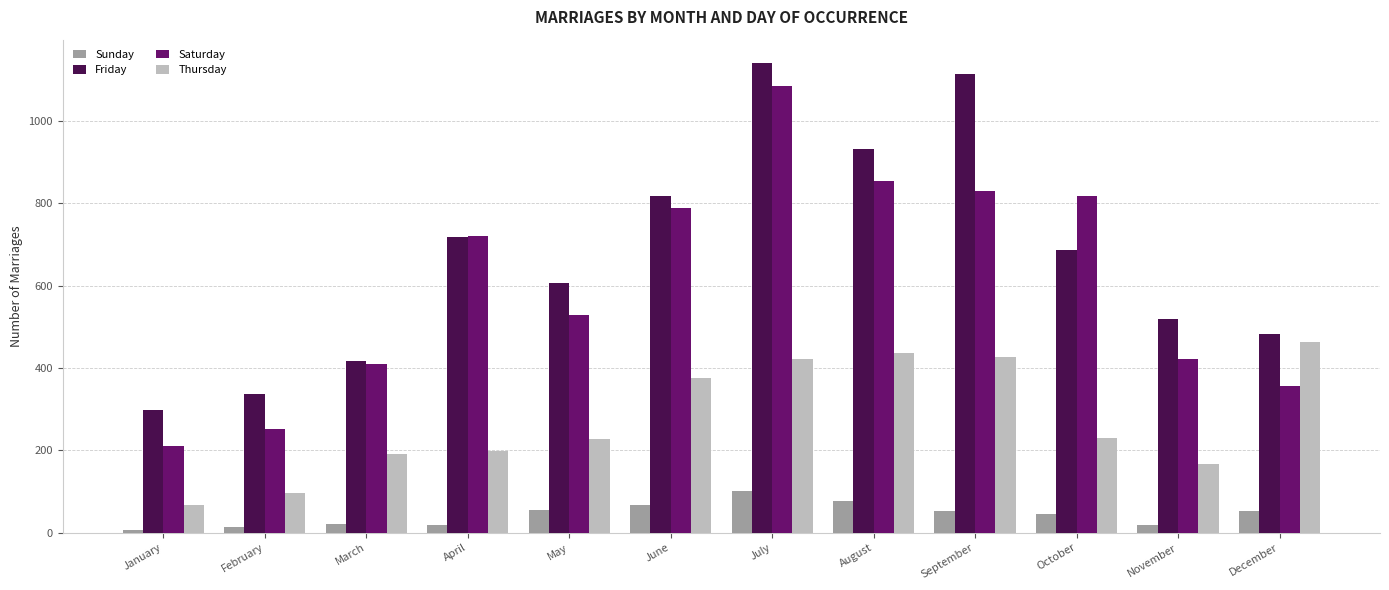

What is the minimum value for Thursday?

68